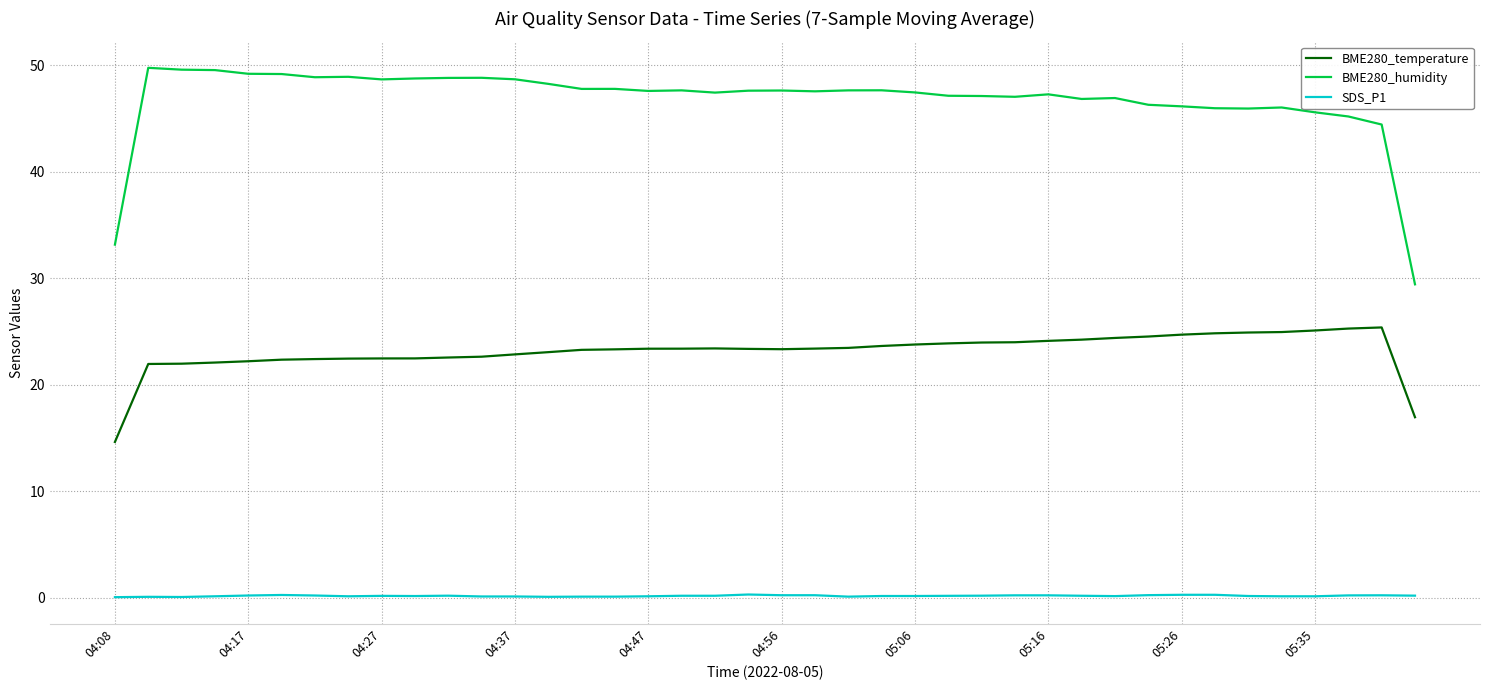

Does the chart display data point markers on the line(s)?

No